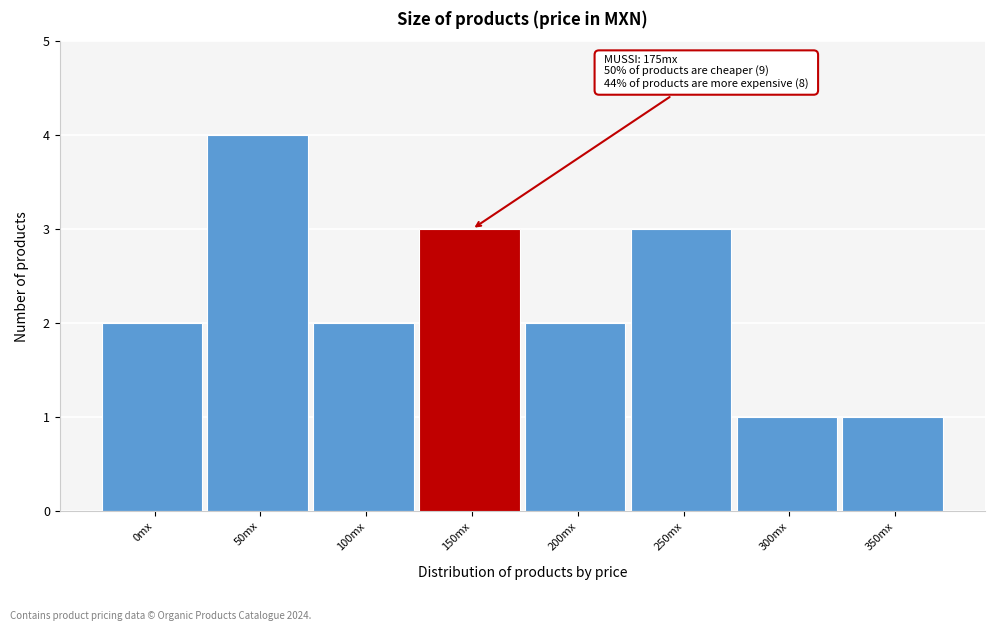

Reading left to right, what are all the values shown in this chart?

2	4	2	3	2	3	1	1